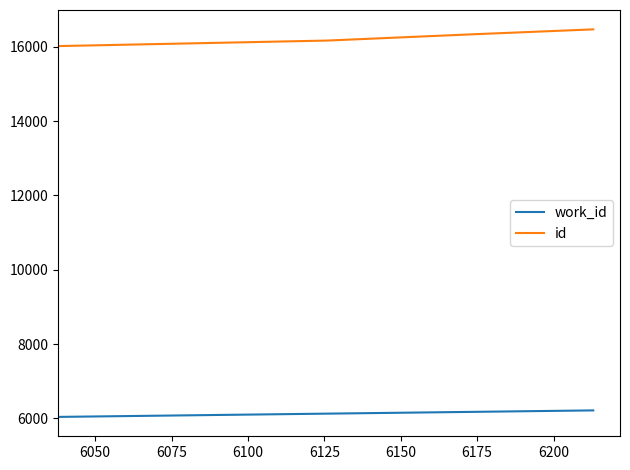

Rank the series by their average value, from highest to lowest.

id, work_id